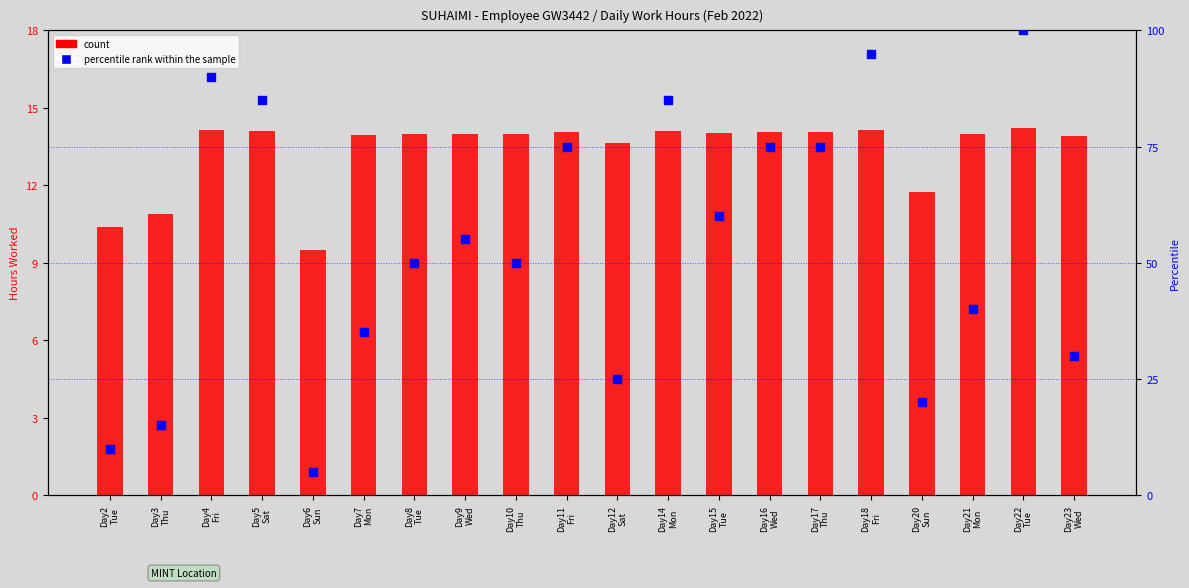

Which series reaches the maximum Y coordinate?

percentile rank within the sample